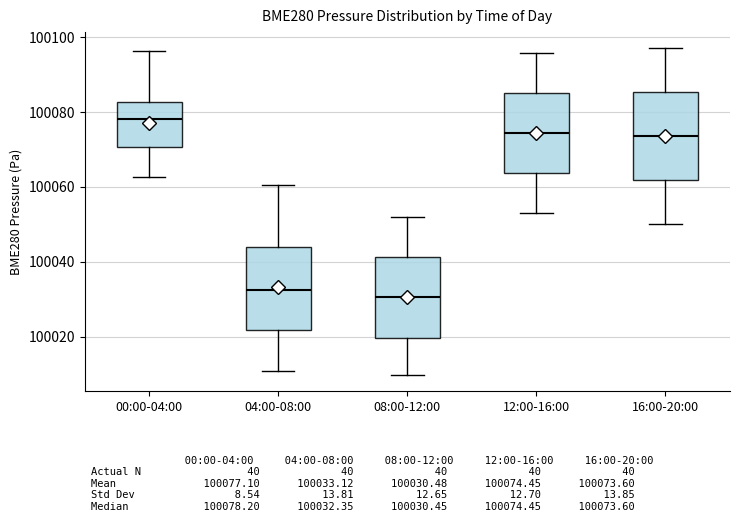

Reading left to right, transcribe this box plot: for each box, give where its median line is, the range the box spans, and where its two whiskers end, as read against the y-axis. The values are not printed on the chart, so give them approximately, as read against the axis.

00:00-04:00: median 100078, box 100070 to 100082, whiskers 100062 to 100096
04:00-08:00: median 100032, box 100022 to 100044, whiskers 100010 to 100060
08:00-12:00: median 100030, box 100020 to 100042, whiskers 100010 to 100052
12:00-16:00: median 100074, box 100064 to 100086, whiskers 100054 to 100096
16:00-20:00: median 100074, box 100062 to 100086, whiskers 100050 to 100098